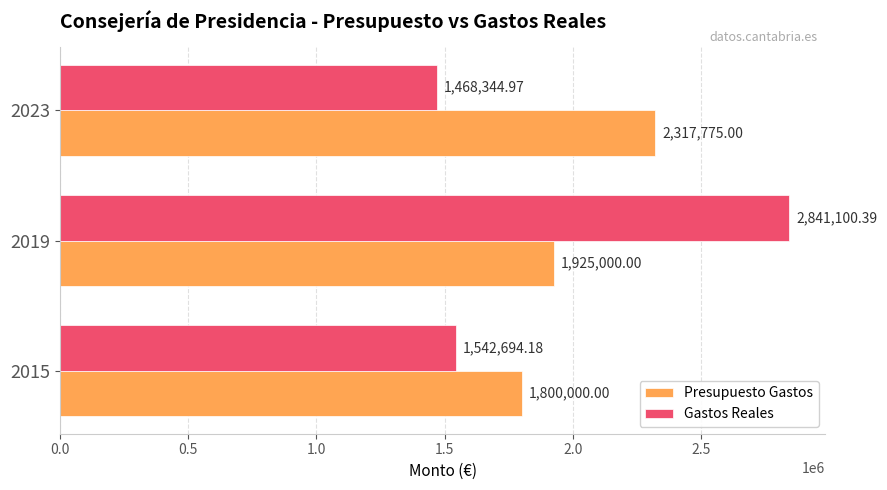

Which series has the widest spread of values?

Gastos Reales